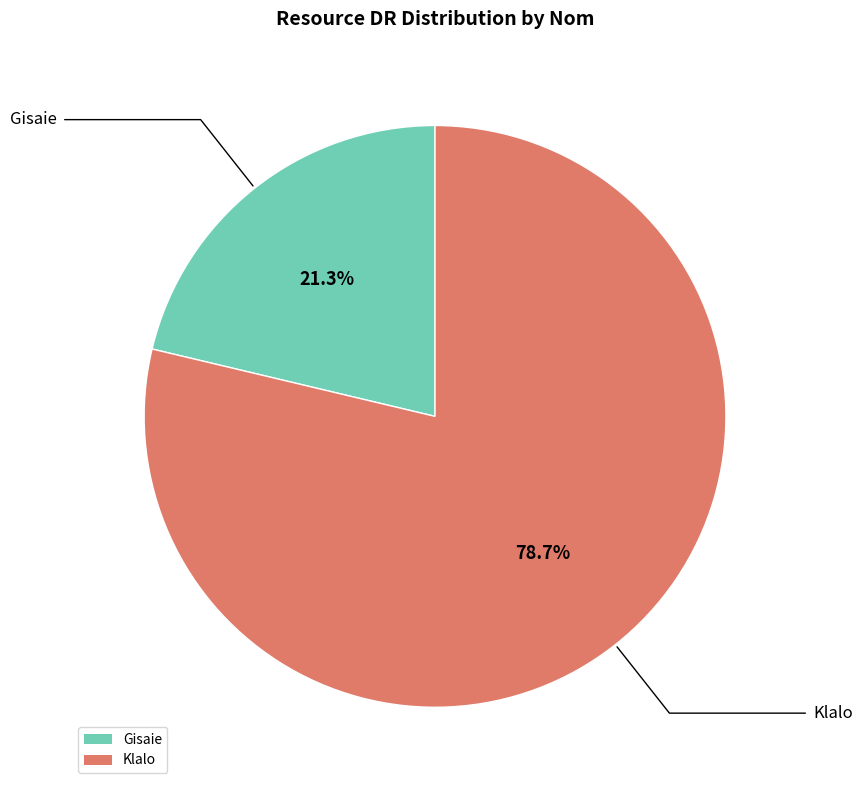

Approximately how many times larger is the value at Klalo compared to Gisaie?

3.7